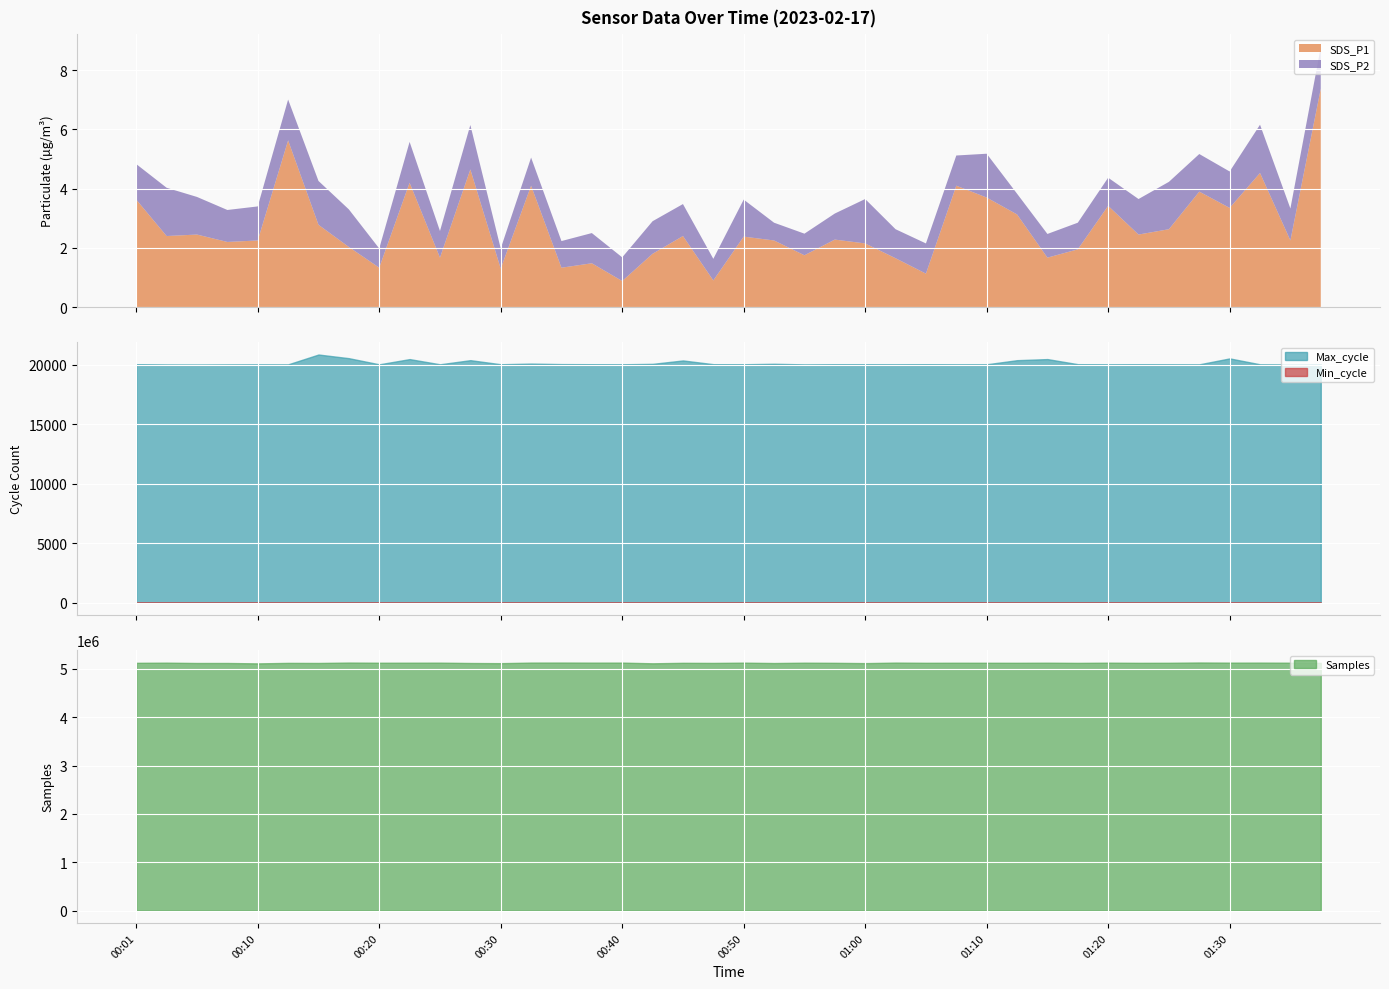

At which label does SDS_P2 first exceed 1?

00:01